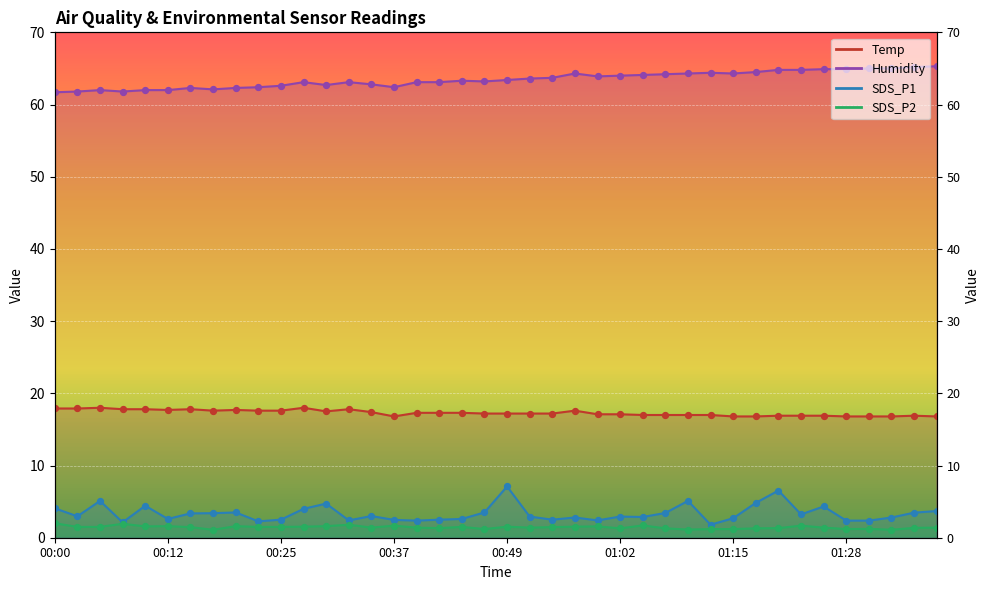

What are all the series names shown in the legend?

Temp, Humidity, SDS_P1, SDS_P2